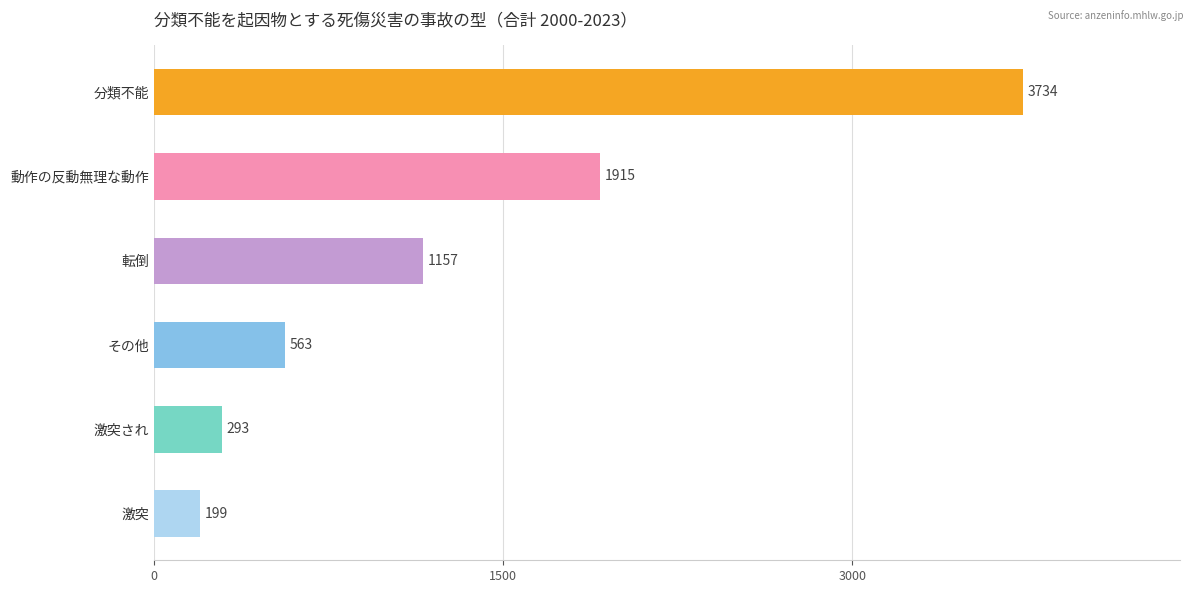

How many series are shown in this chart?

1